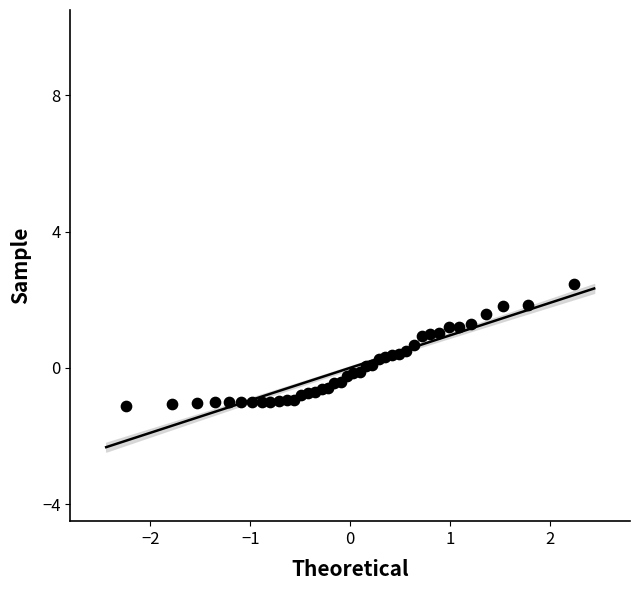

What is the range of Y values (max minus min)?

3.6